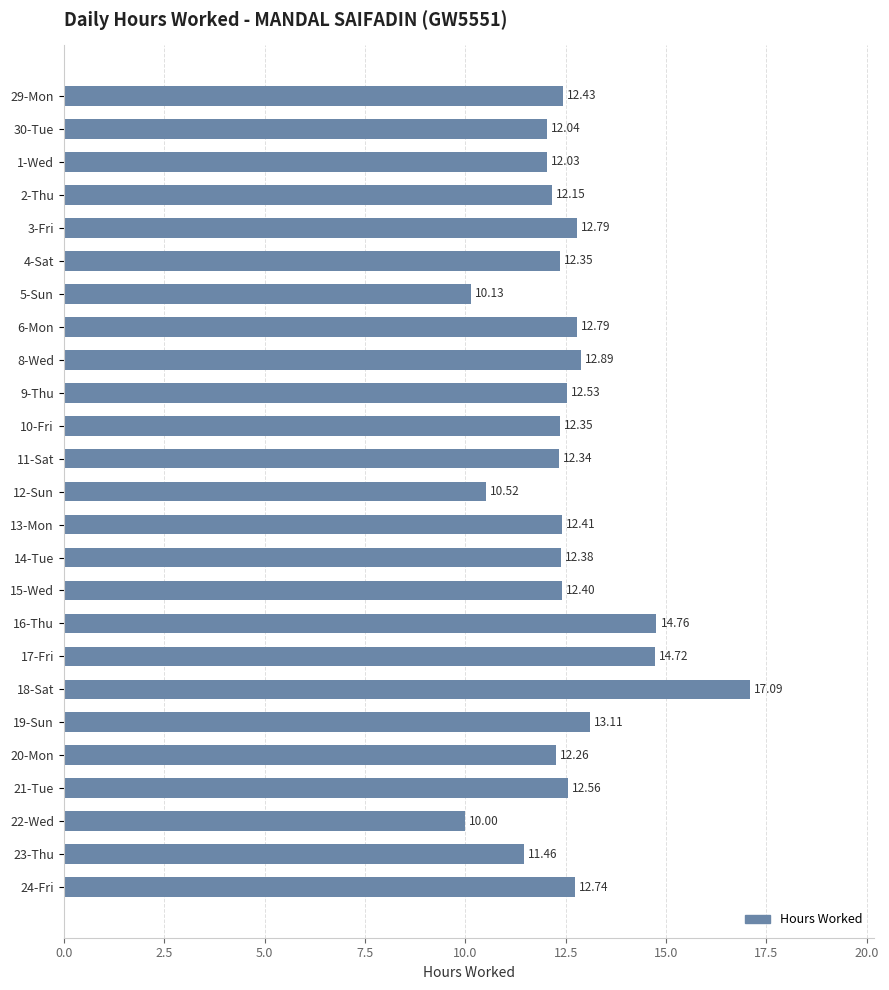

What is the minimum value shown in the chart?

10.0